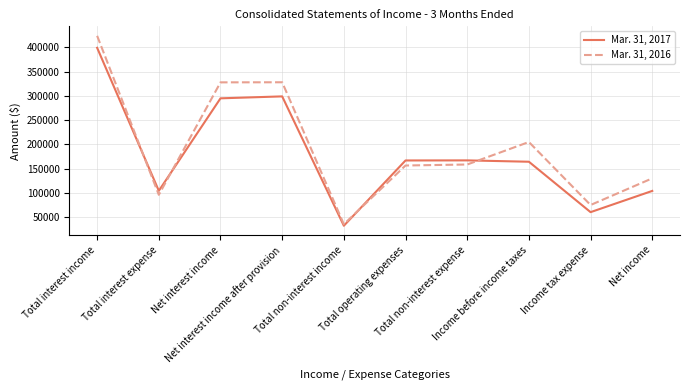

After their last crossing, which series has the higher values: Mar. 31, 2017 or Mar. 31, 2016?

Mar. 31, 2016